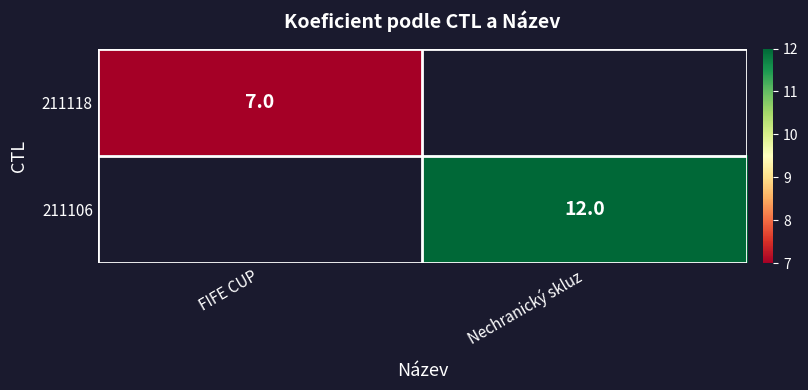

At how many categories does at least one series exceed 8?

1